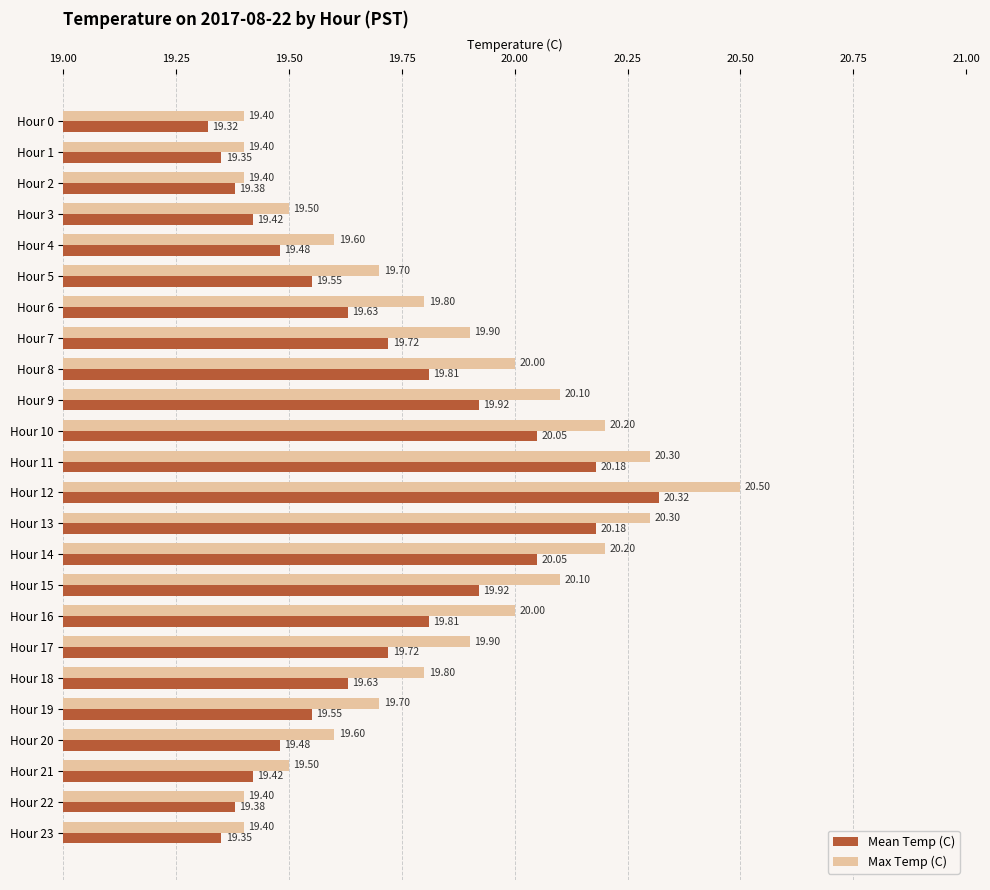

What is the average value of the Mean Temp (C) series?

19.7